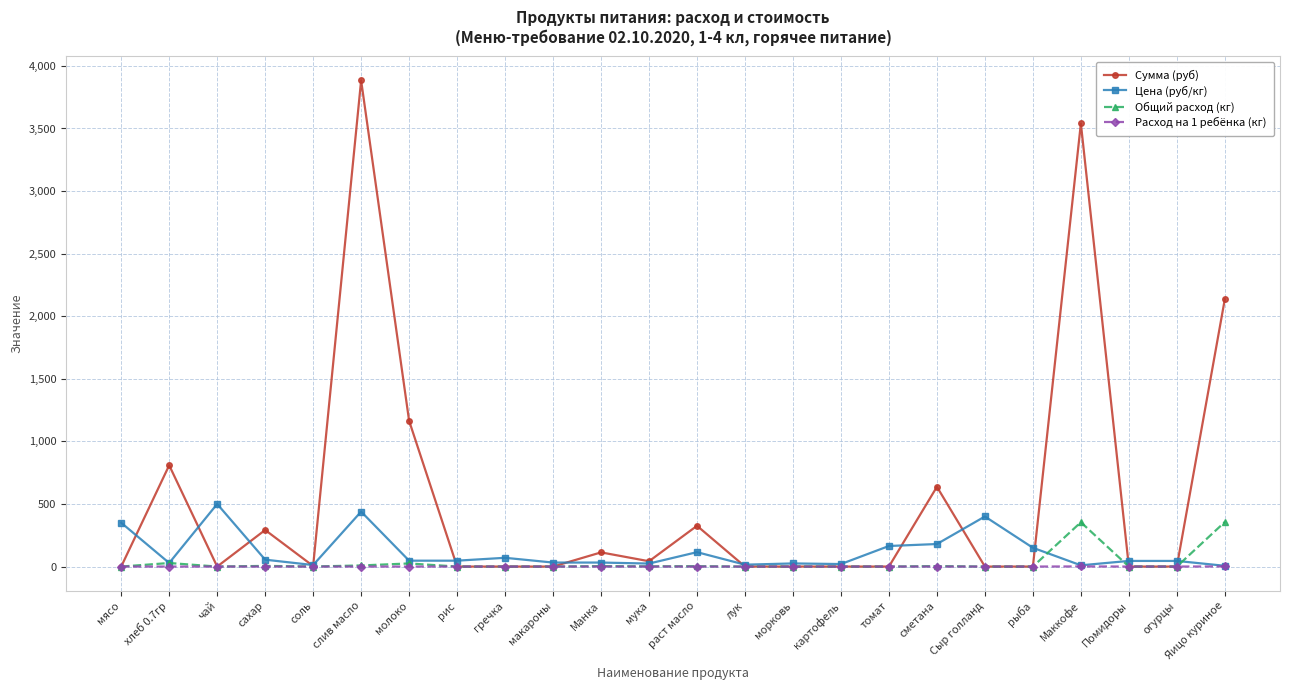

Which series has the largest total across all categories?

Сумма (руб)